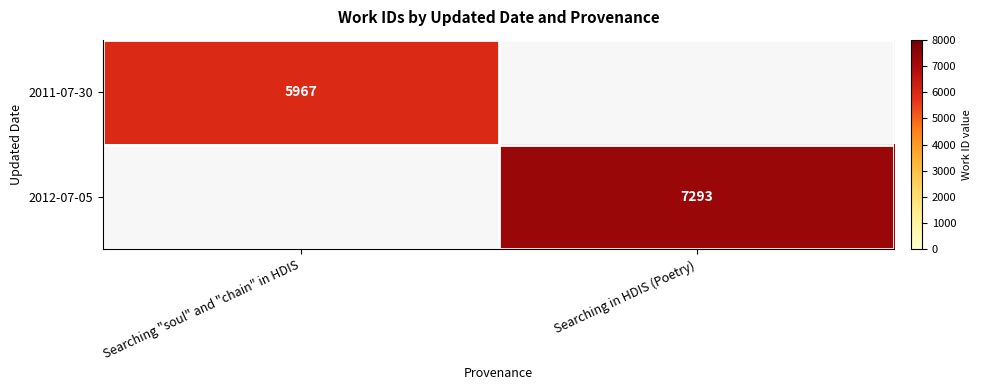

Which label corresponds to the smallest value in the chart?

Searching "soul" and "chain" in HDIS